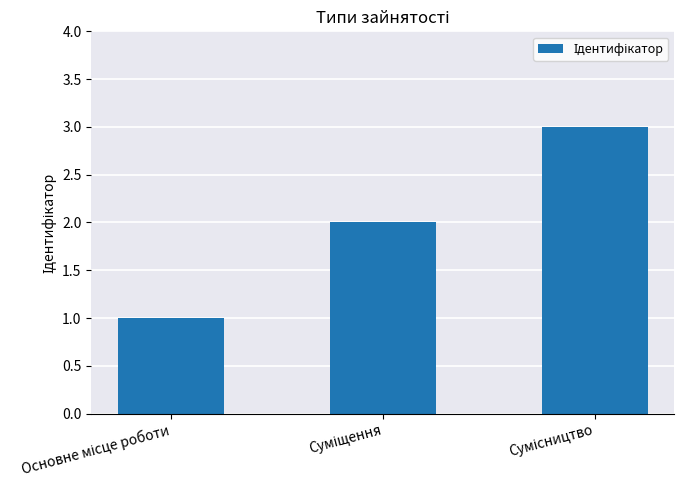

What is the sum of all values?

6